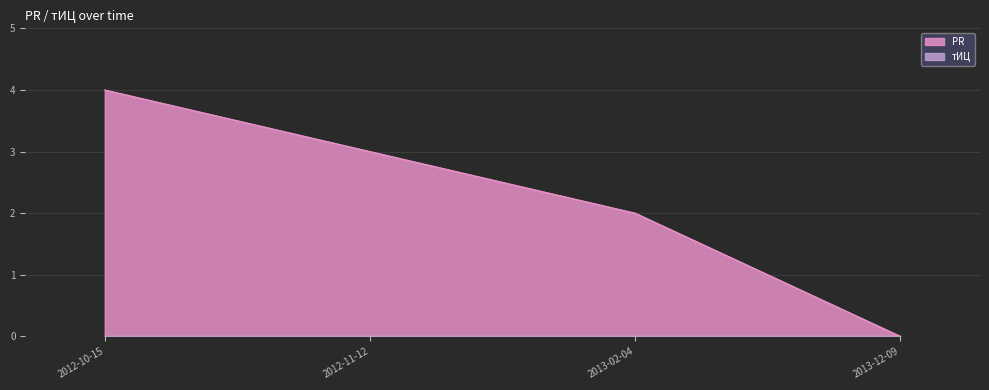

Count the number of categories in the chart.

4